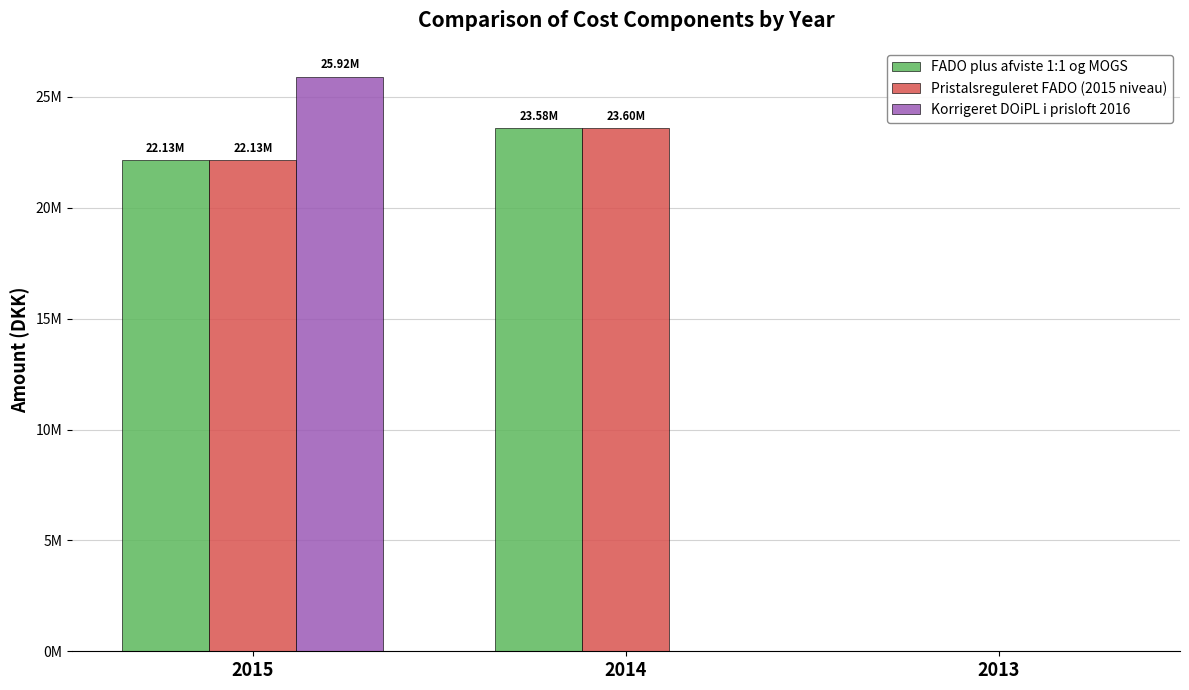

Reading left to right, what are all the values shown in this chart?

FADO plus afviste 1:1 og MOGS: 22134133.0	23579156.5	0.0
Pristalsreguleret FADO (2015 niveau): 22134133.0	23598019.8	0.0
Korrigeret DOiPL i prisloft 2016: 25917469.8	0.0	0.0